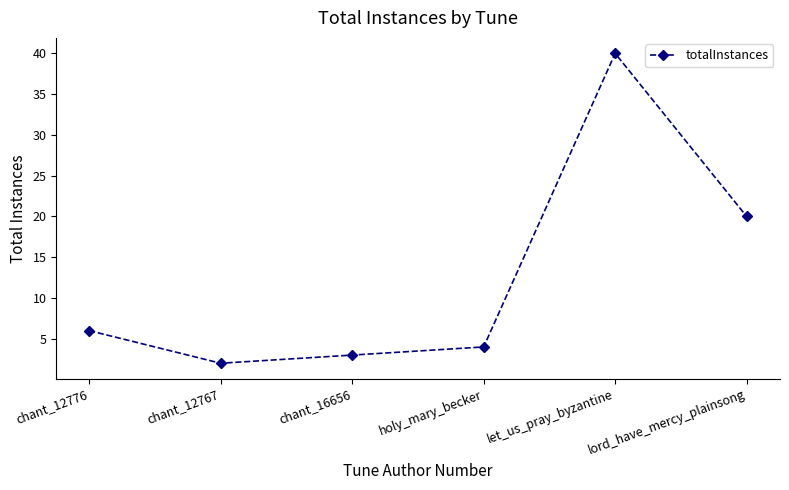

Rank the categories by value from highest to lowest.

let_us_pray_byzantine, lord_have_mercy_plainsong, chant_12776, holy_mary_becker, chant_16656, chant_12767